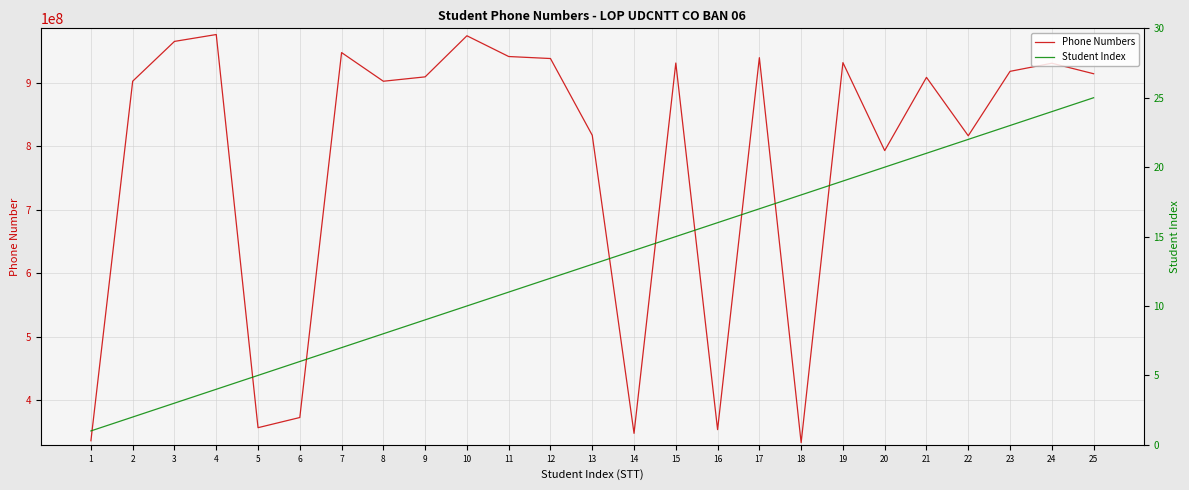

True or false: Student Index and Phone Numbers cross at least once.

False